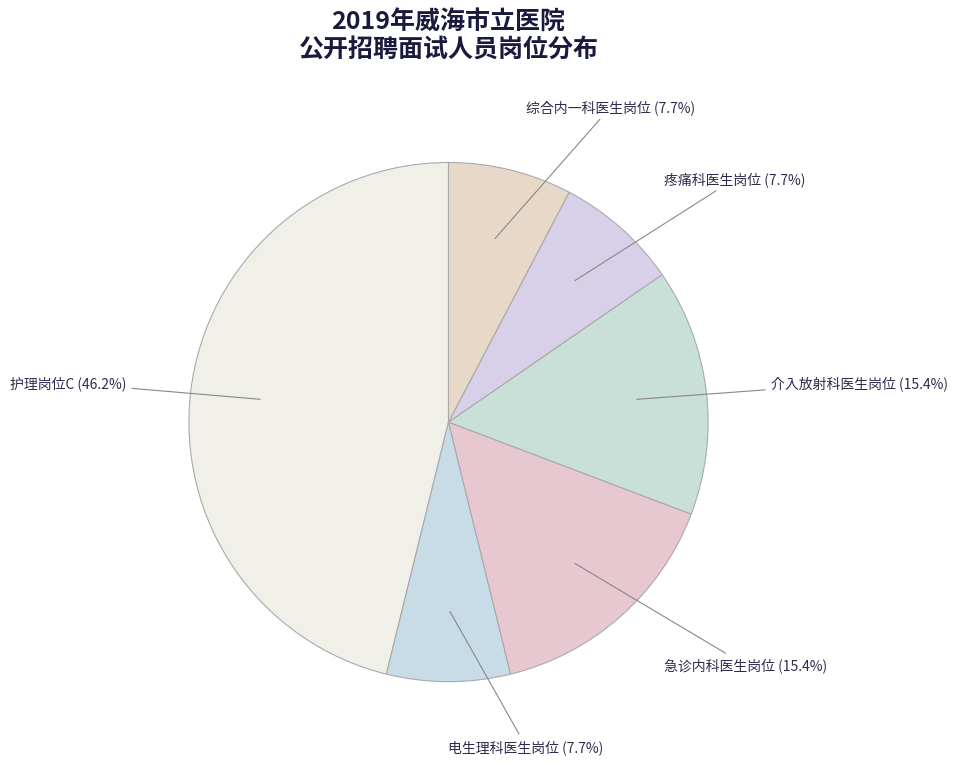

Which has a higher value, 综合内一科医生岗位 or 介入放射科医生岗位?

介入放射科医生岗位